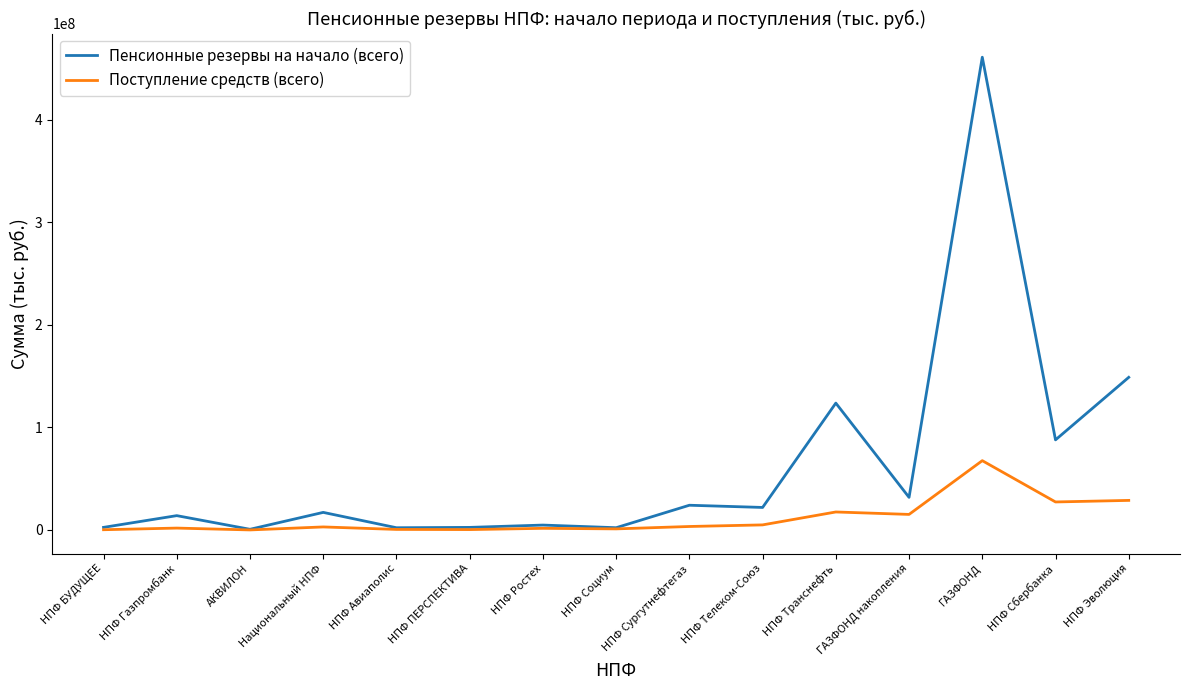

What position from the left is НПФ Ростех?

7